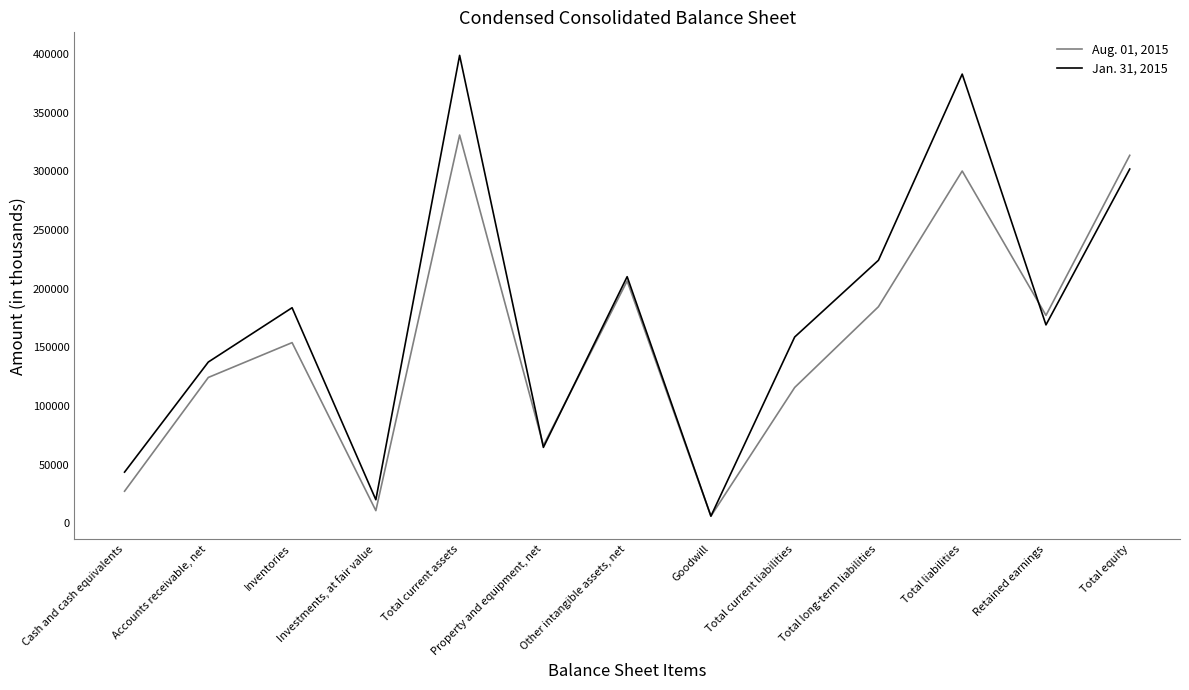

What is the minimum value for Jan. 31, 2015?

6022